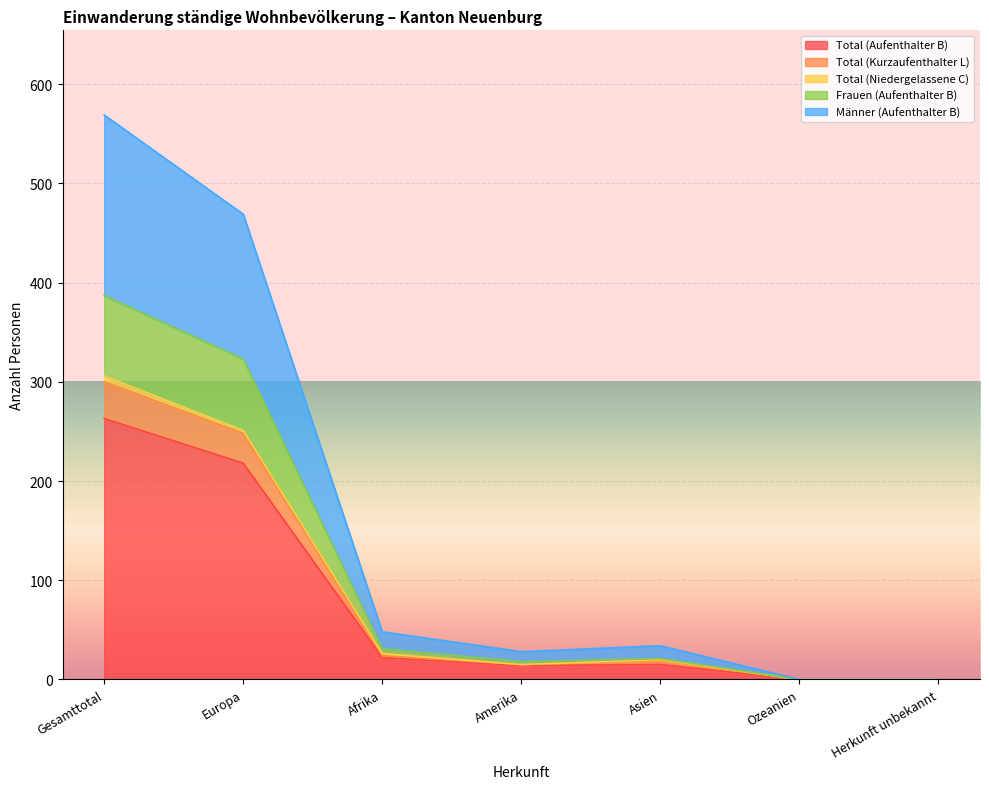

Which category has the highest value in the Total (Aufenthalter B) series?

Gesamttotal